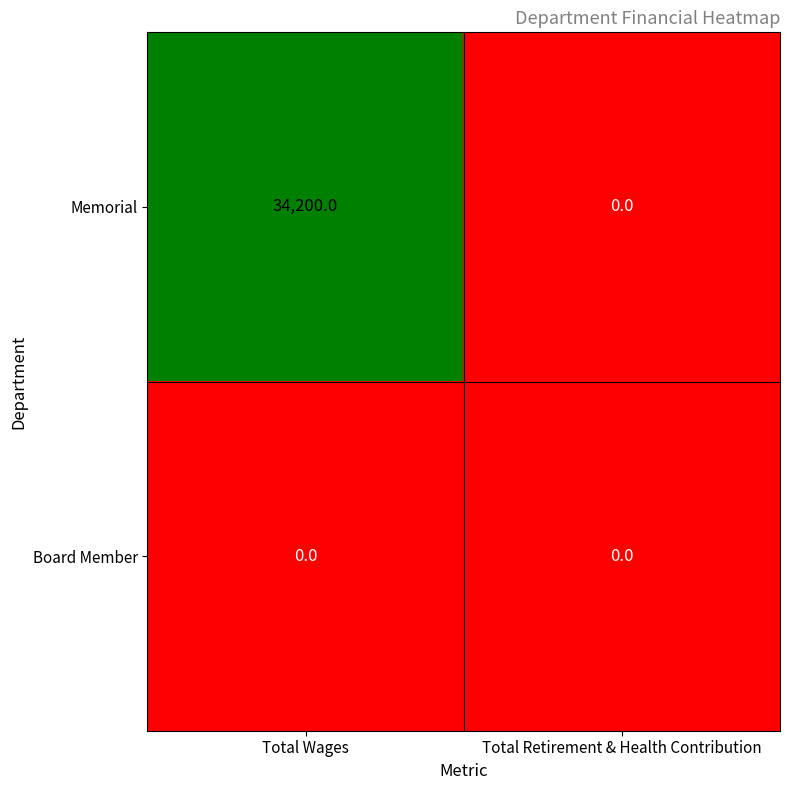

How many distinct data groups are displayed?

2